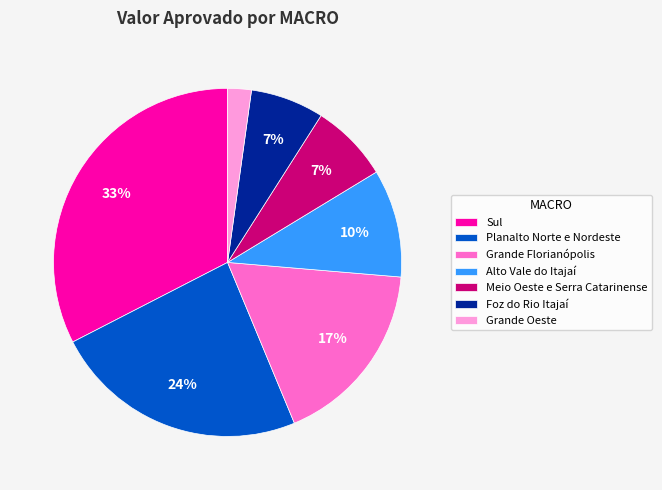

To the nearest percent, what is the combined percentage of Meio Oeste e Serra Catarinense and Alto Vale do Itajaí?

17%